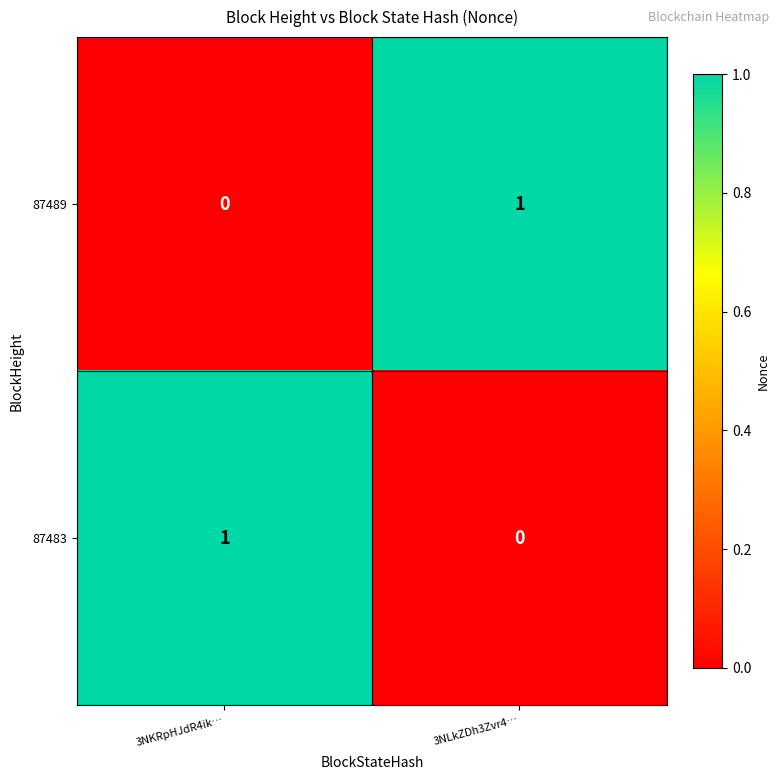

What is the difference between the highest and lowest values at 3NLkZDh3Zvr4…?

1